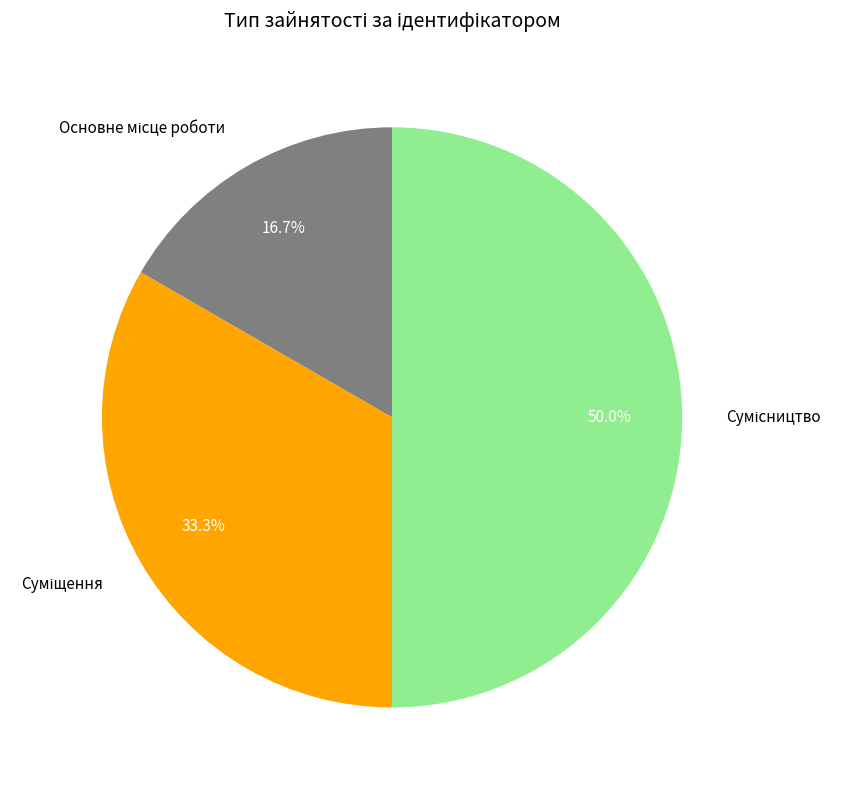

Does Основне місце роботи account for over 50% of the chart?

No